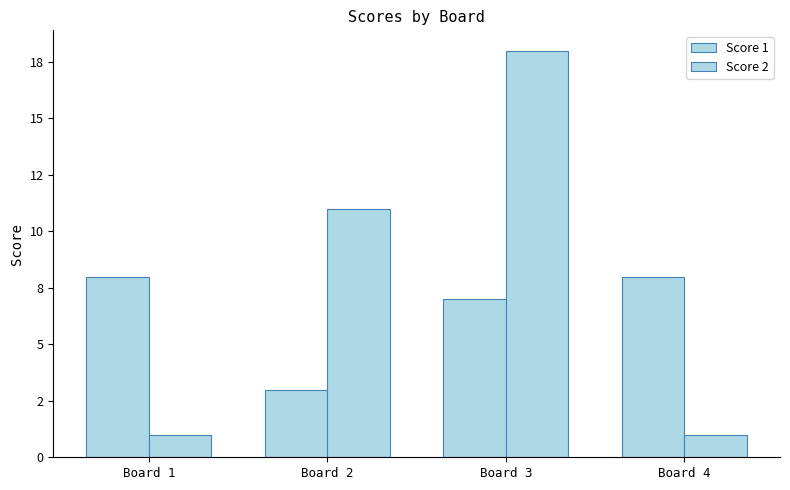

Are the bars horizontal?

No